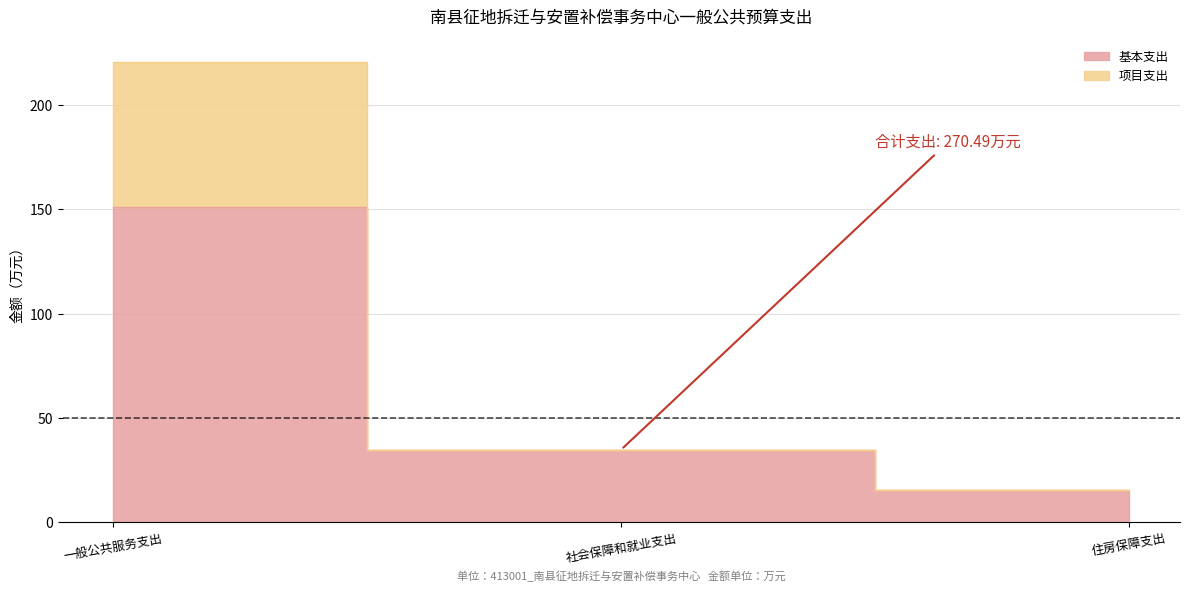

What is the minimum value for 项目支出?

15.2